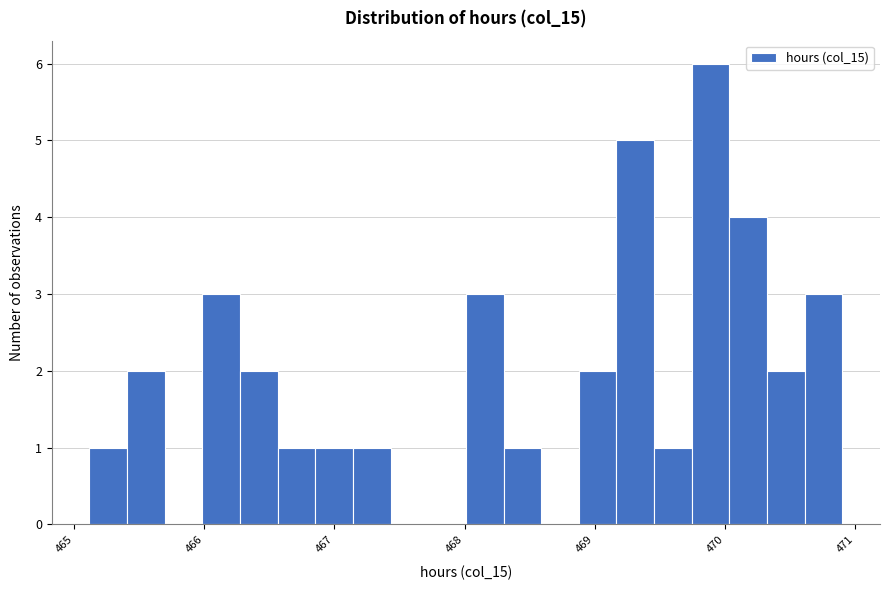

Read against the x-axis, roughly where is the centre of the tallest bar?

469.9